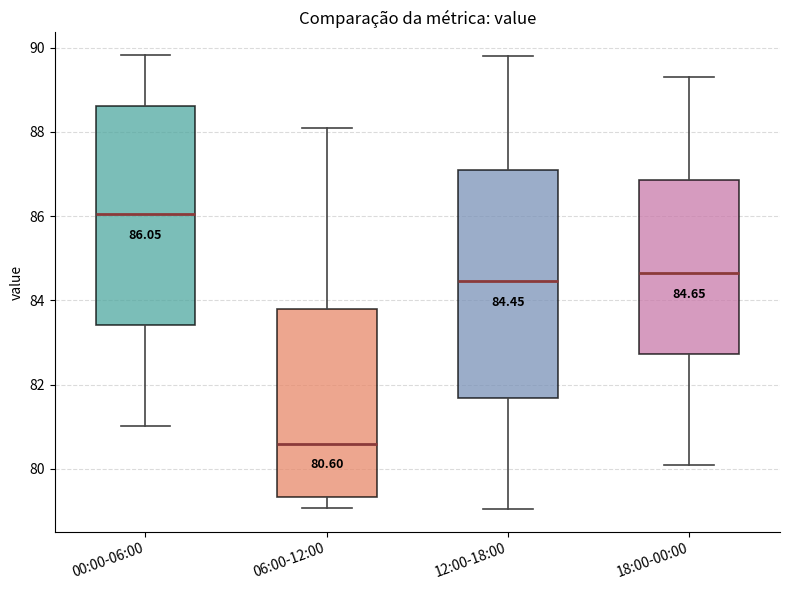

Comparing the boxes themselves (not the whiskers), which one is the tallest?

12:00-18:00